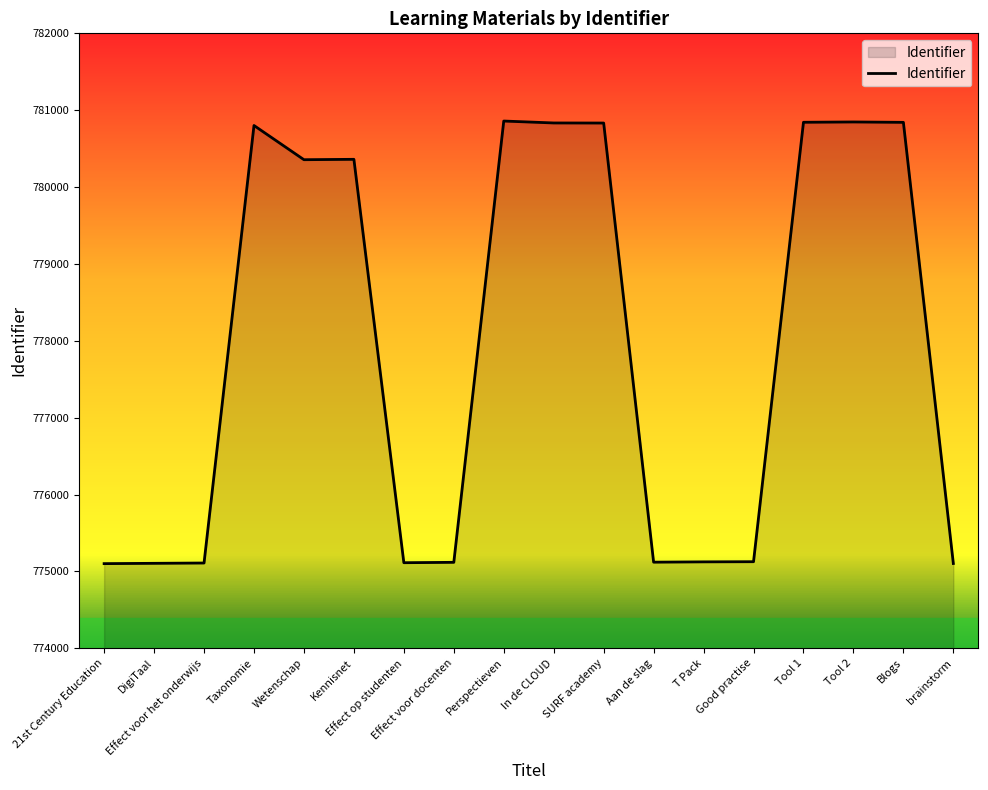

What is the greatest value displayed?

780859